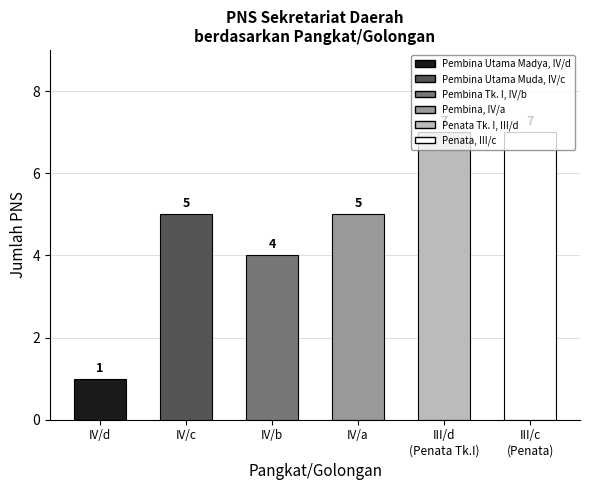

Is it true that the value at III/c
(Penata) is 7?

True